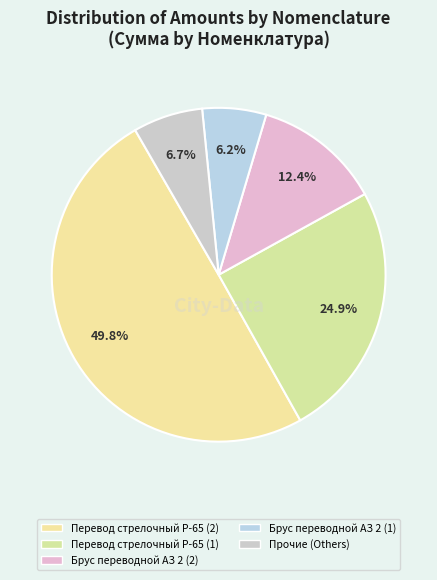

What is the smallest slice in the pie chart?

Брус переводной АЗ 2 (1)